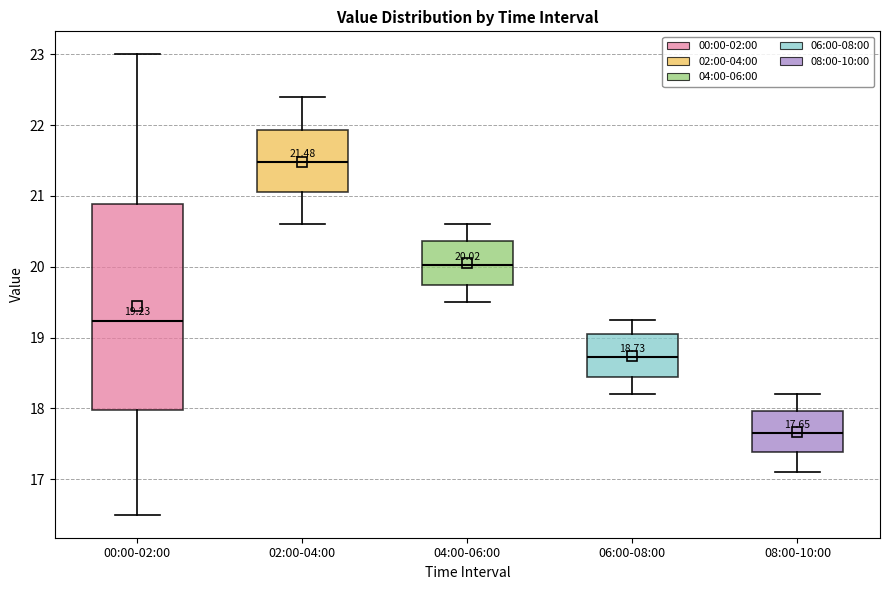

Which box has the highest median line?

02:00-04:00